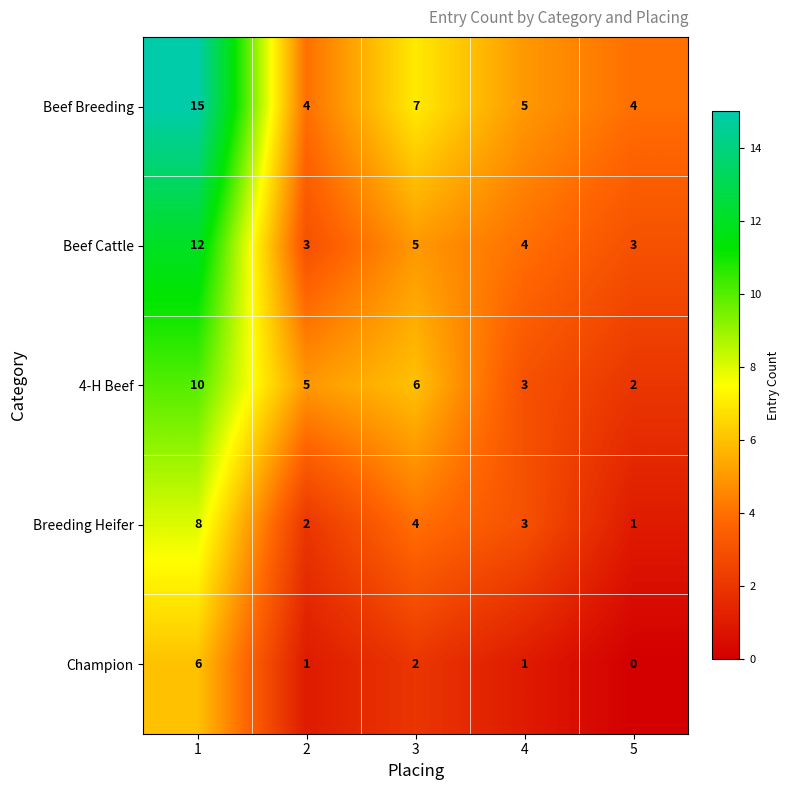

Rank the series by their maximum value, from lowest to highest.

Champion, Breeding Heifer, 4-H Beef, Beef Cattle, Beef Breeding